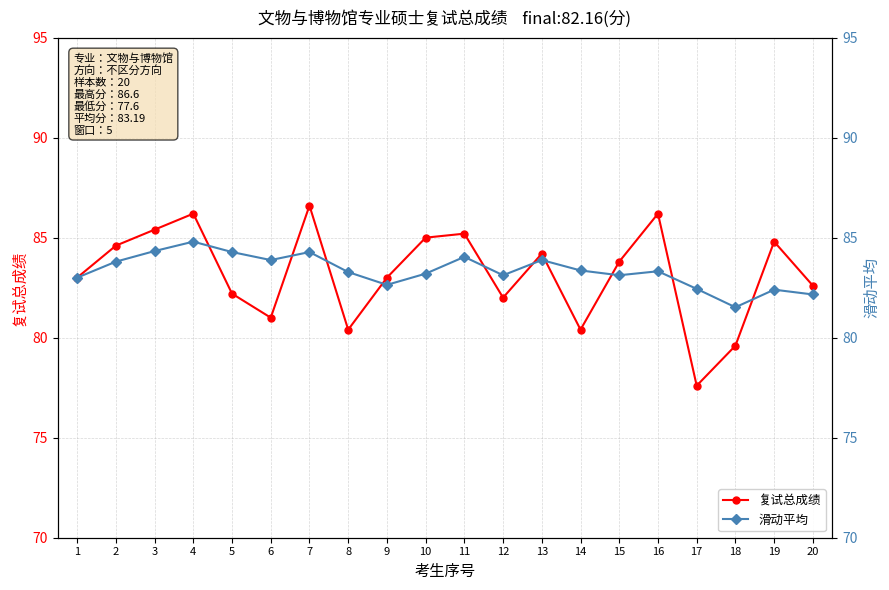

Reading left to right, what are all the values shown in this chart?

复试总成绩: 83.0	84.6	85.4	86.2	82.2	81.0	86.6	80.4	83.0	85.0	85.2	82.0	84.2	80.4	83.8	86.2	77.6	79.6	84.8	82.6
滑动平均: 83.0	83.8	84.3	84.8	84.3	83.9	84.3	83.3	82.6	83.2	84.0	83.1	83.9	83.4	83.1	83.3	82.4	81.5	82.4	82.2